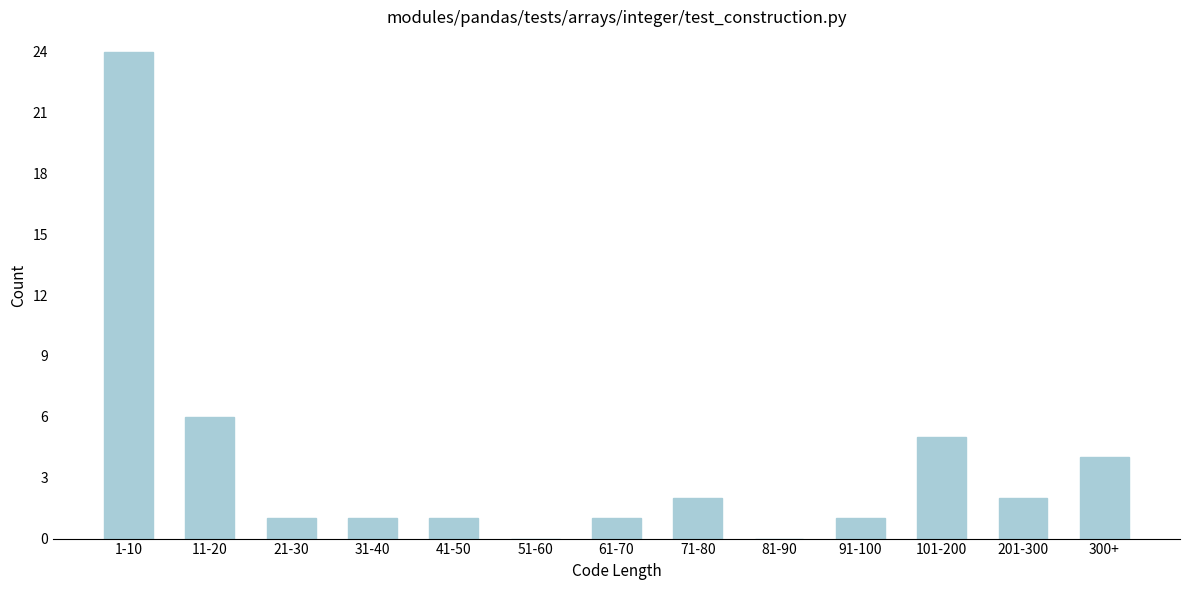

Reading right to left, extract all data points from this chart.

300+=4	201-300=2	101-200=5	91-100=1	81-90=0	71-80=2	61-70=1	51-60=0	41-50=1	31-40=1	21-30=1	11-20=6	1-10=24